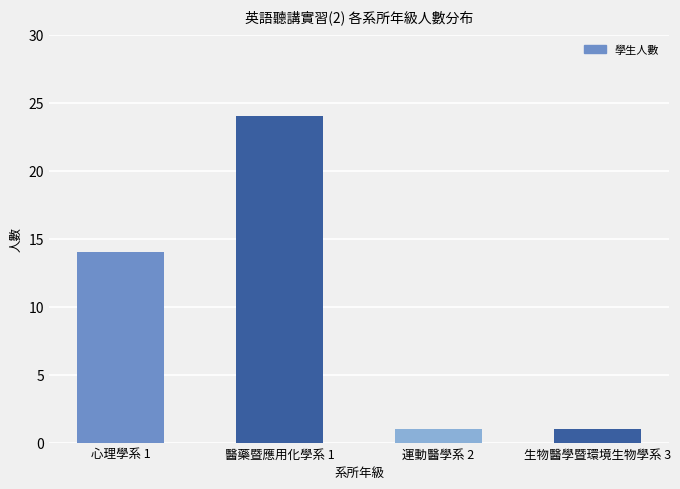

Count the number of data series in this chart.

1